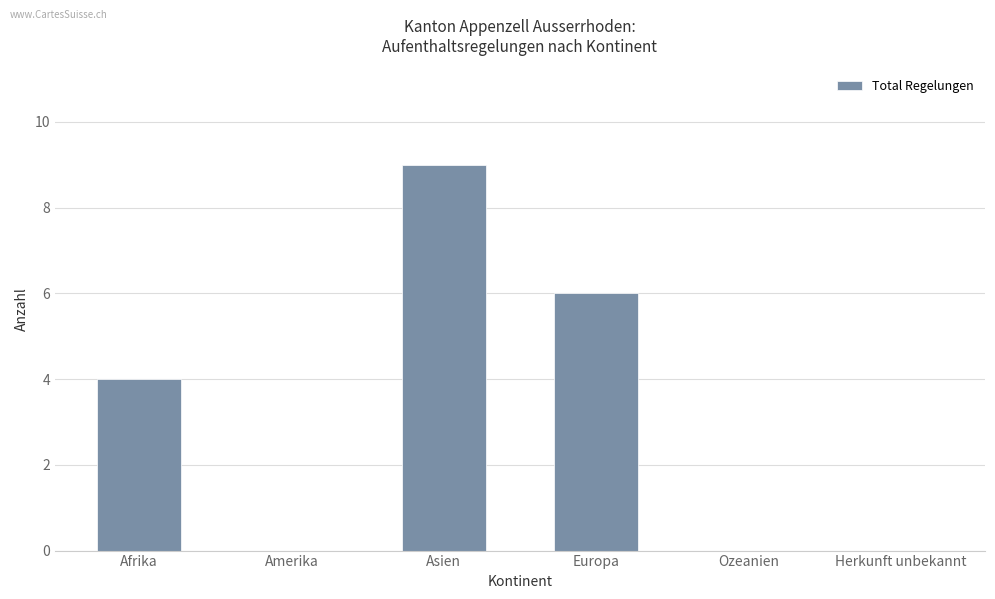

How many series are shown in this chart?

1